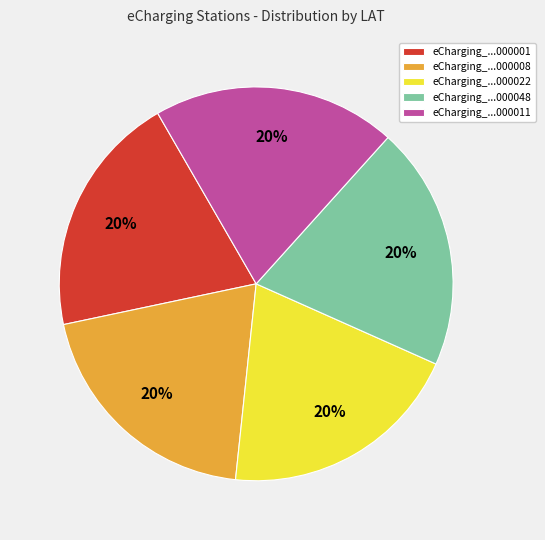

How many slices are in this pie chart?

5